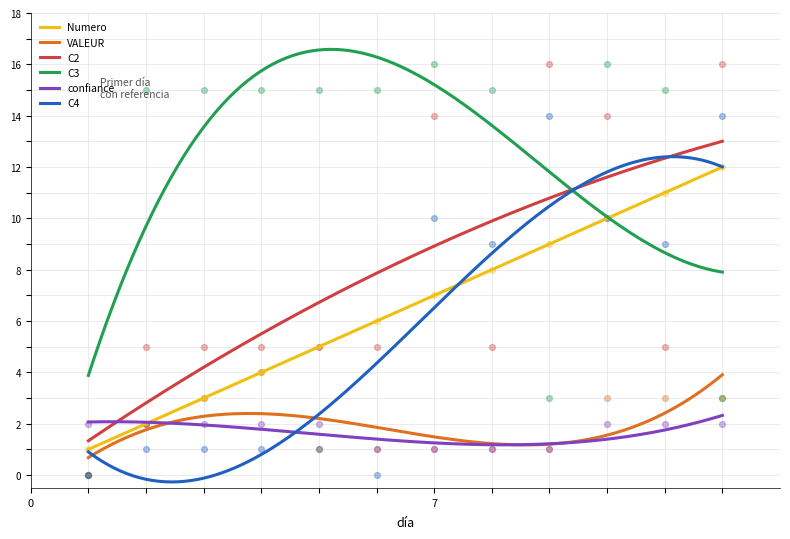

Which series has the largest total across all categories?

C3